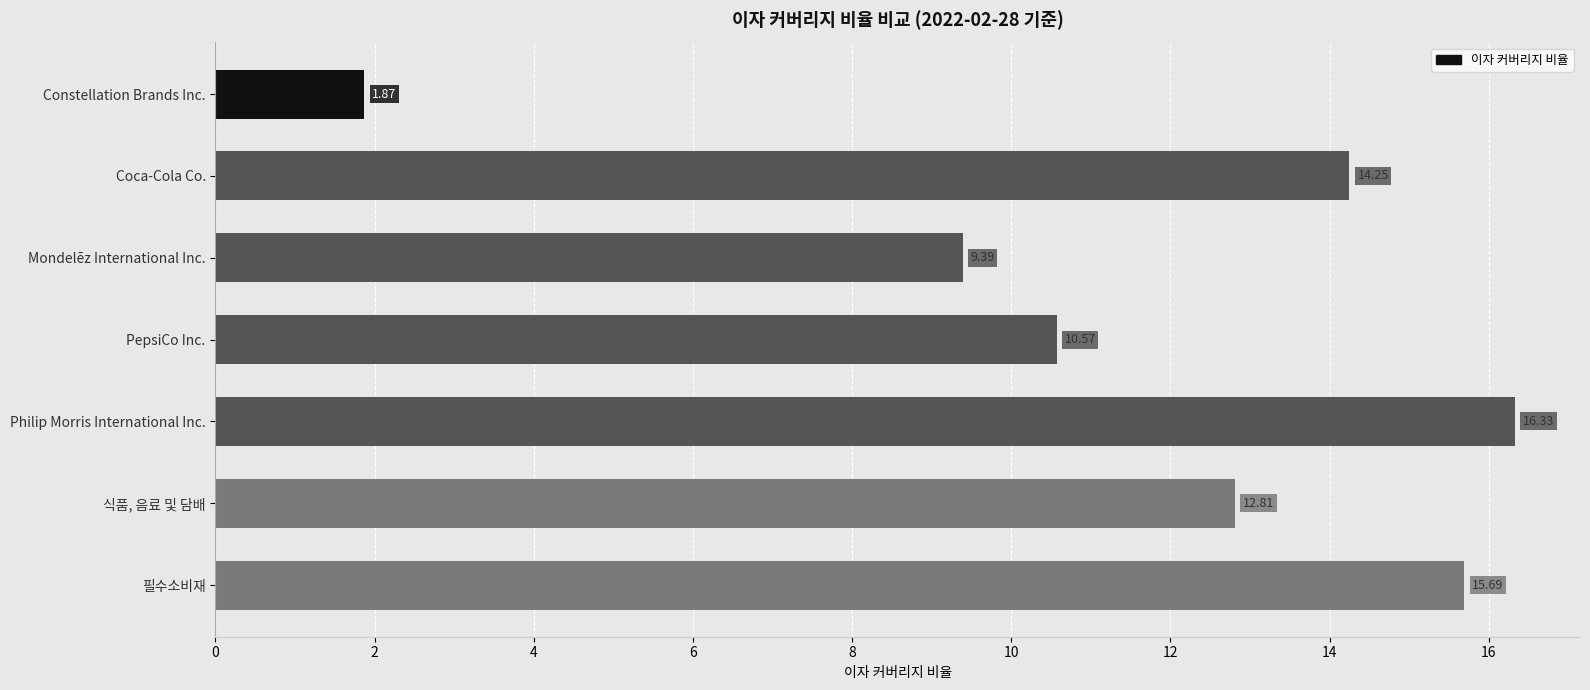

At which label is the value closest to 9?

Mondelēz International Inc.